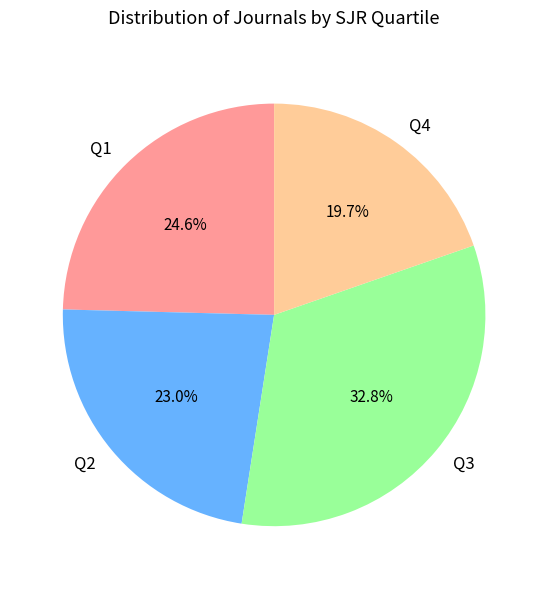

What percentage is the Q4 slice, to the nearest percent?

20%